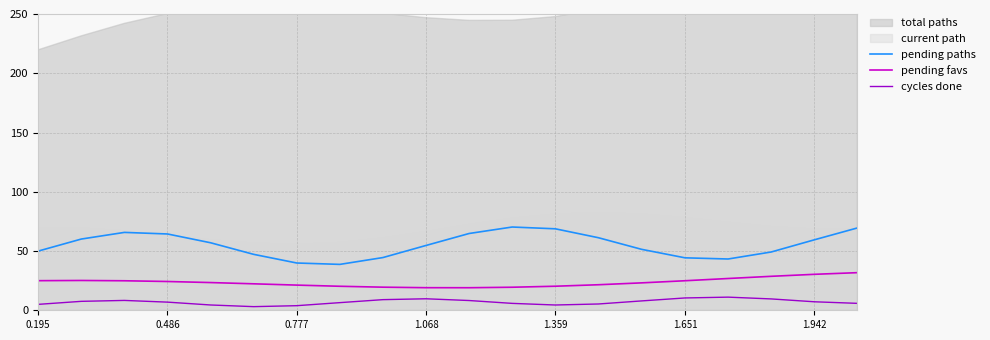

What is the sum of all cycles done values?

140.0